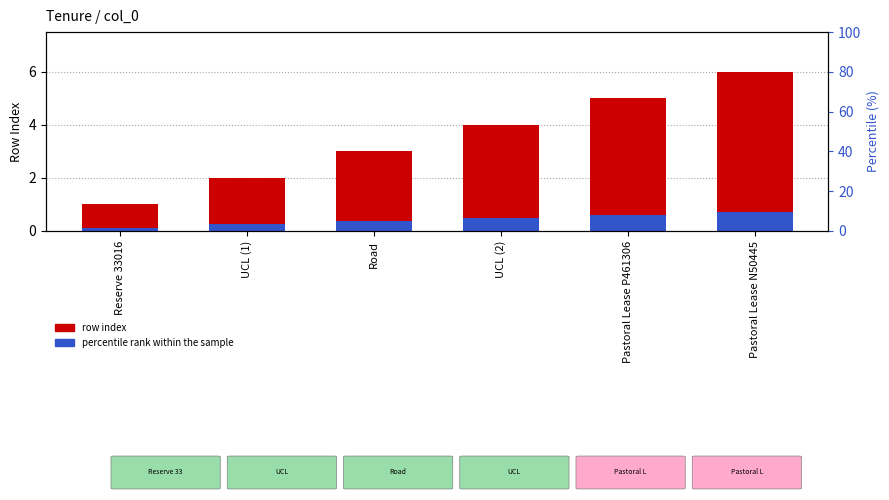

What is the label of the 1st bar from the right?

Pastoral Lease N50445